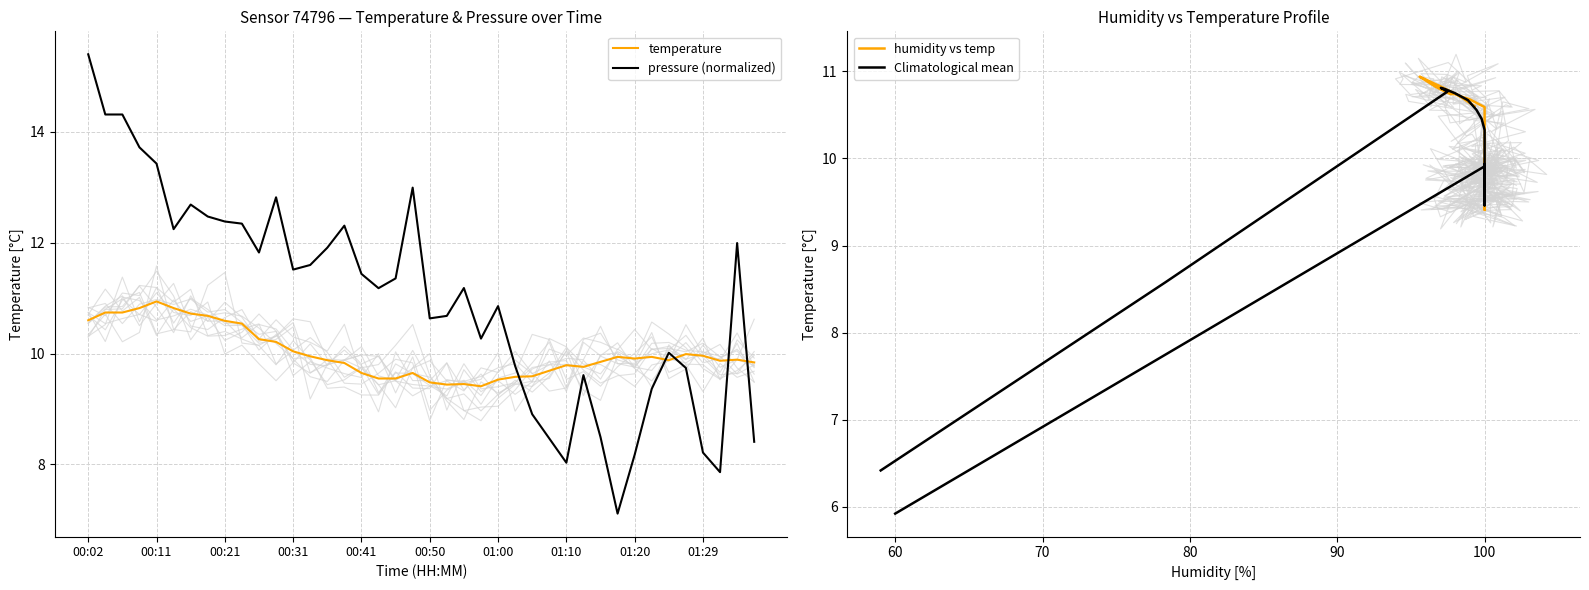

True or false: pressure (normalized) and temperature intersect in this chart.

True